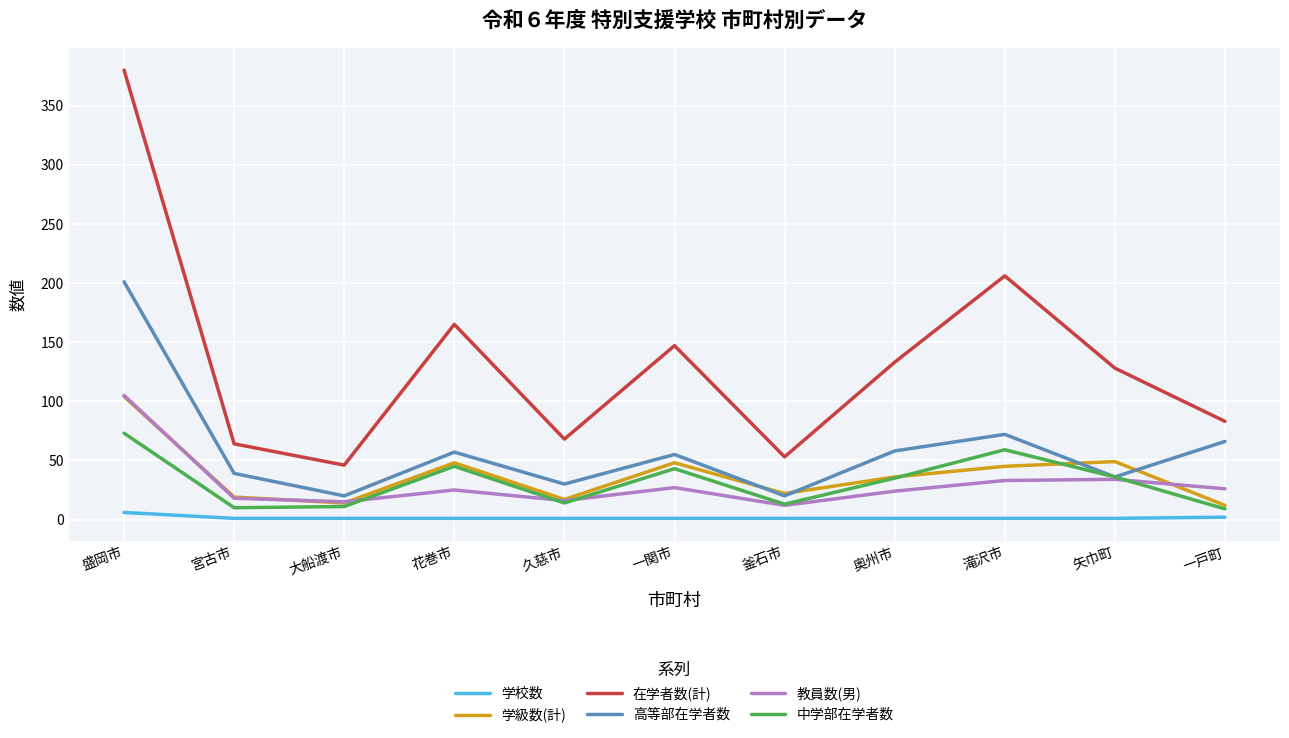

Which series has the largest total across all categories?

在学者数(計)